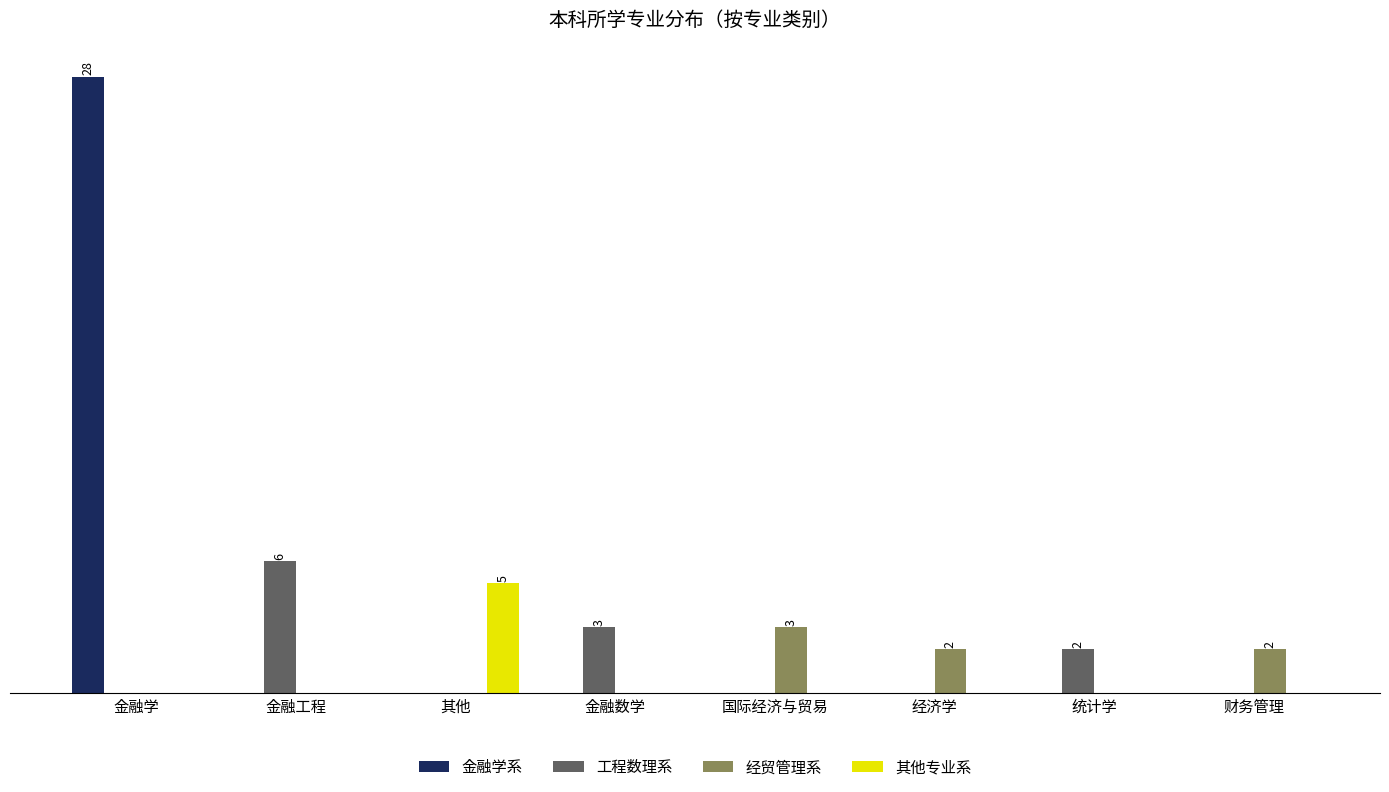

What are all the series names shown in the legend?

金融学系, 工程数理系, 经贸管理系, 其他专业系